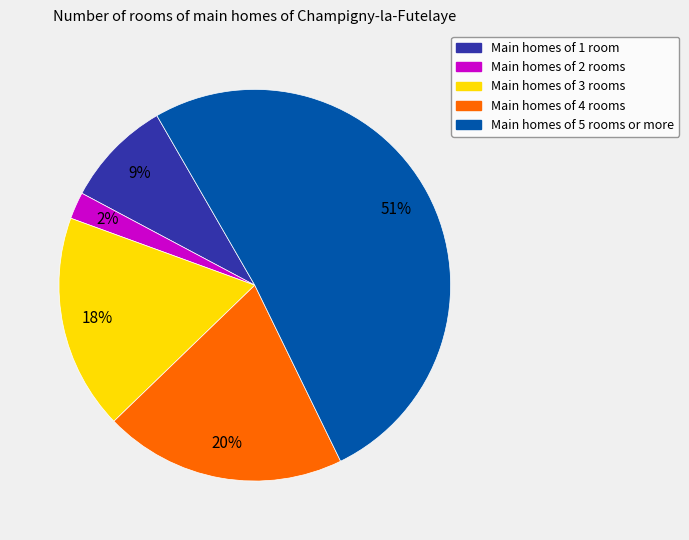

How many segments does this pie chart have?

5